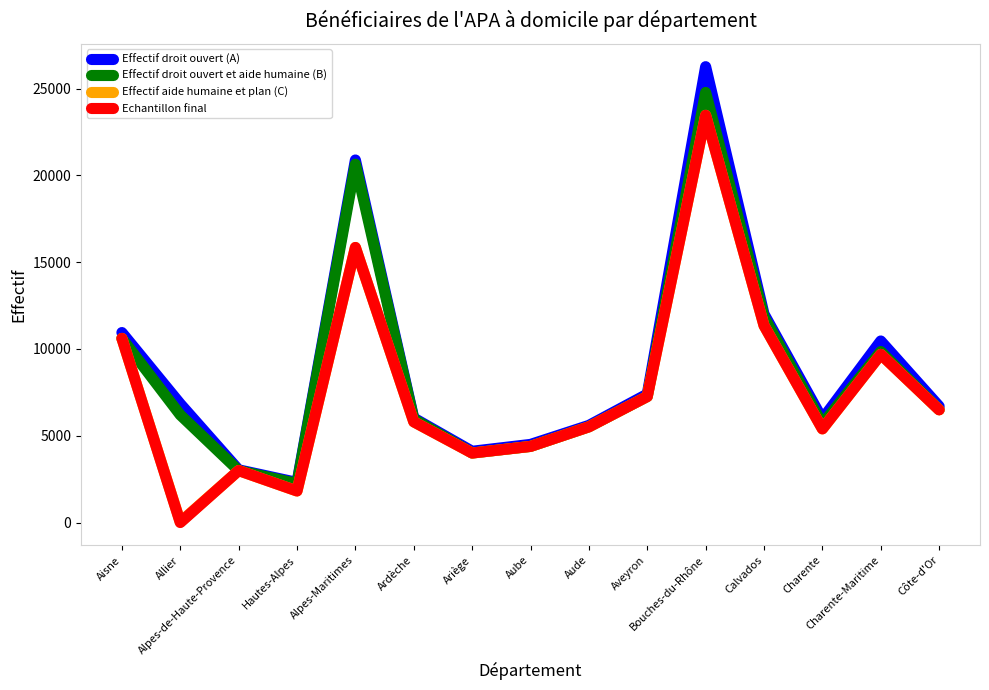

Does the chart have visible grid lines?

No